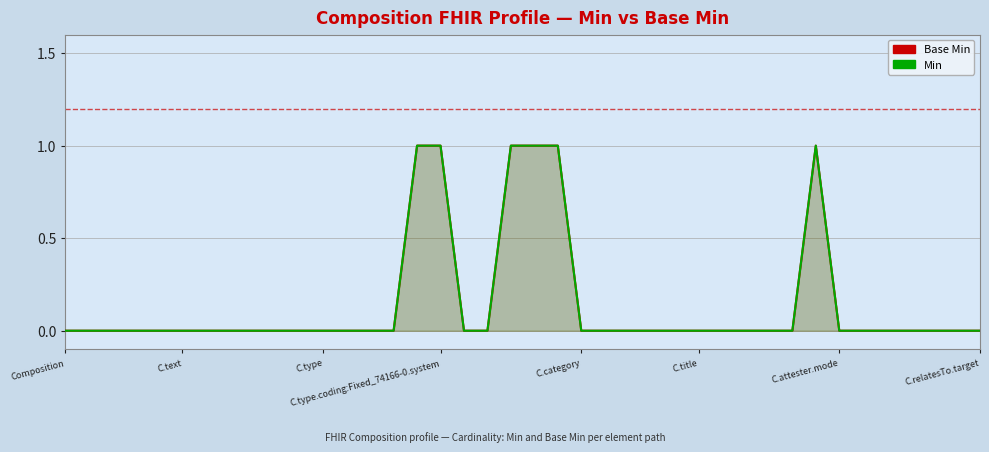

What are all the series names shown in the legend?

Base Min, Min